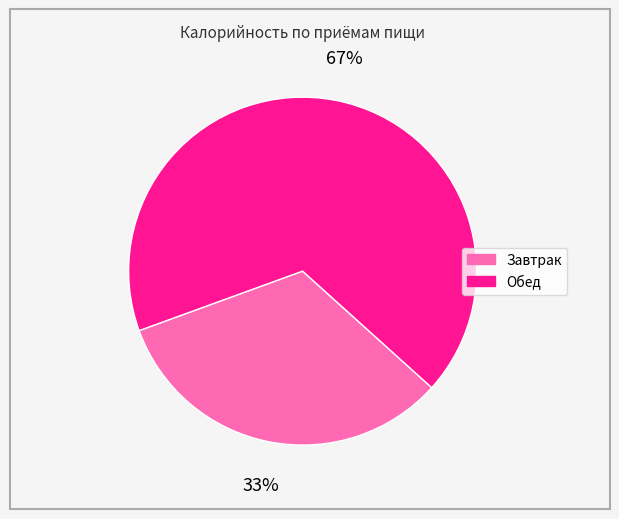

Is there a majority slice in this chart?

Yes